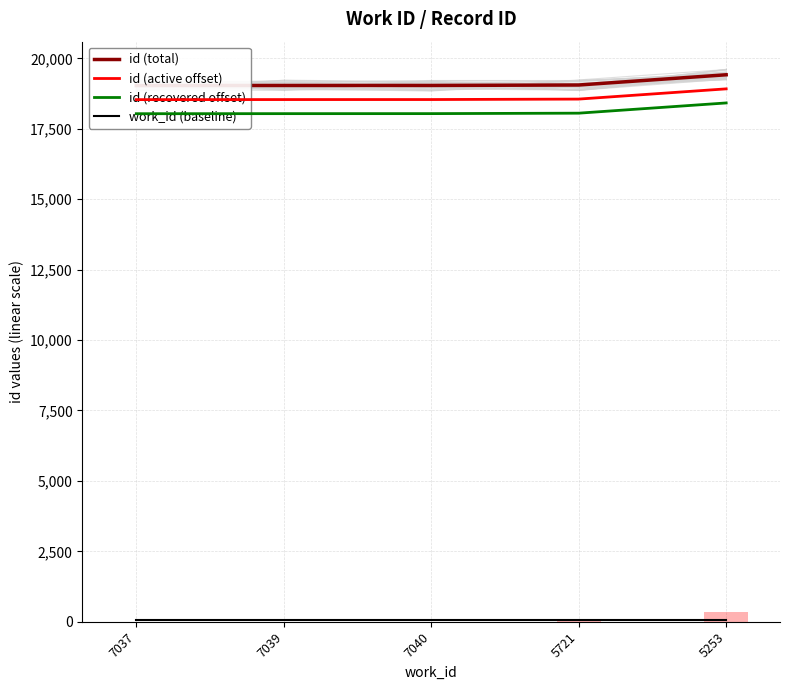

Reading right to left, extract all data points from this chart.

id (total): 19416	19053	19037	19036	19034
id (active offset): 18916	18553	18537	18536	18534
id (recovered offset): 18416	18053	18037	18036	18034
work_id (baseline): 50	50	50	50	50